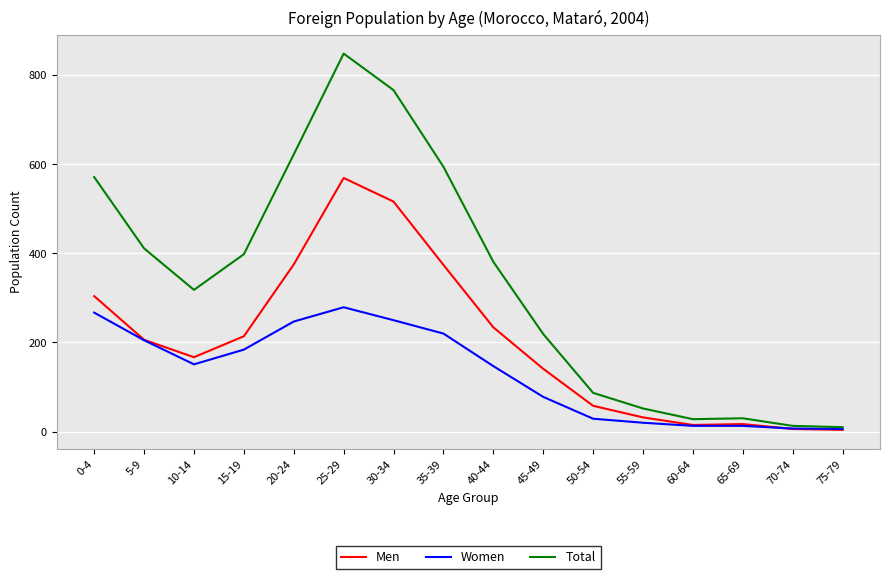

What are all the series names shown in the legend?

Men, Women, Total